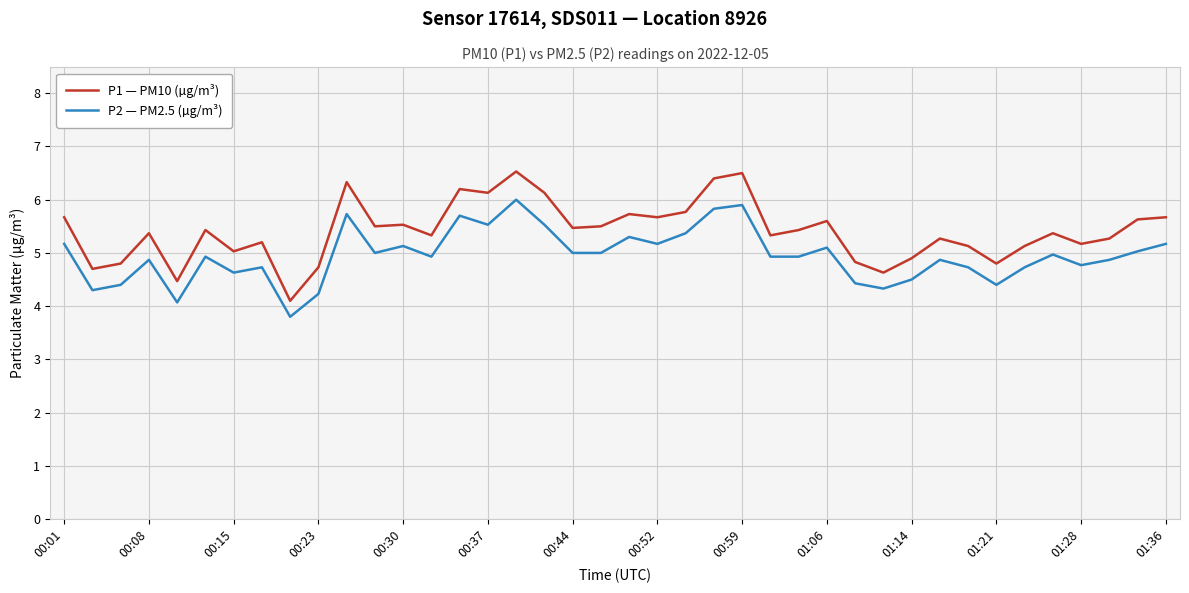

Which series has the widest spread of values?

P1 — PM10 (µg/m³)